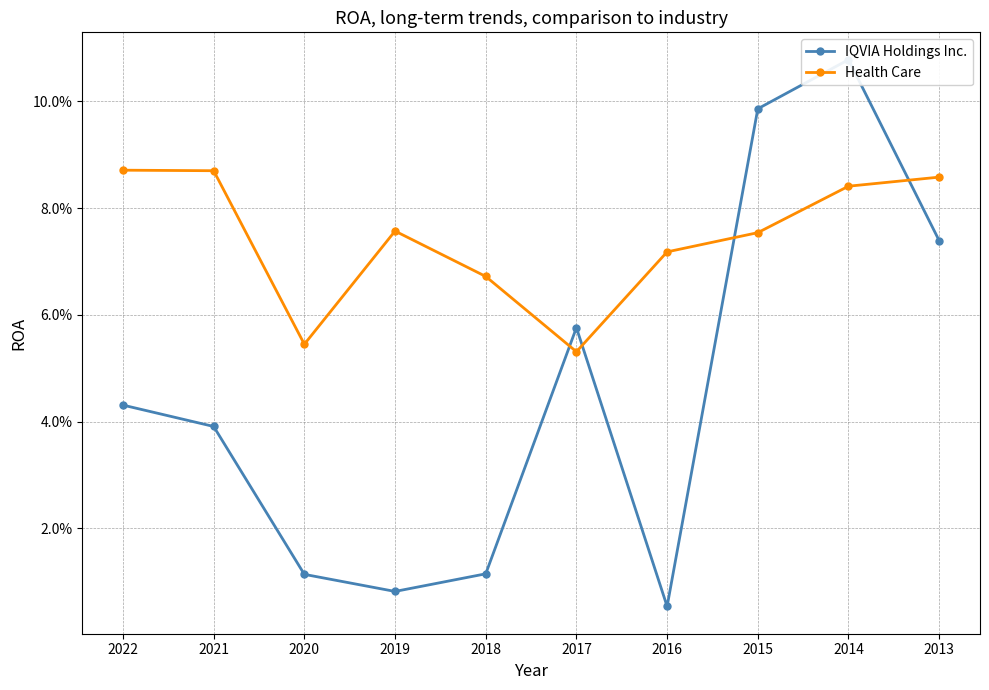

Which series has the largest range (max minus min)?

IQVIA Holdings Inc.